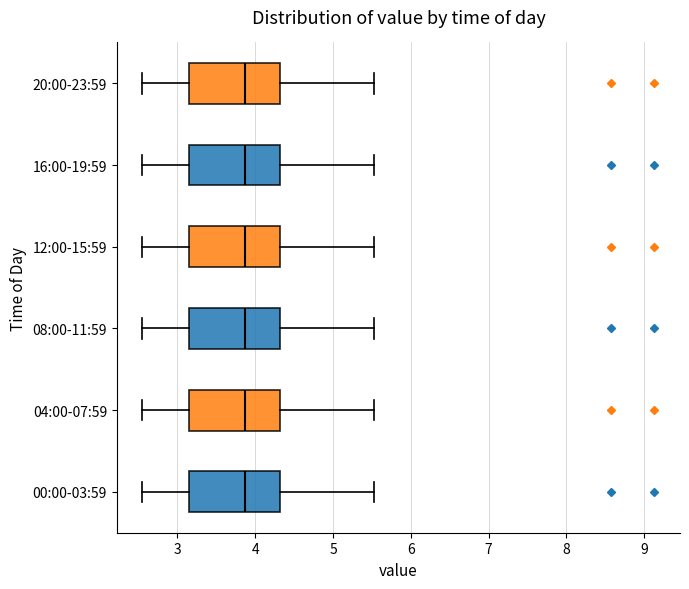

Reading bottom to top, read every box against the x-axis: the position of its median line, the range the box covers, and the ends of its whiskers. The values are not printed on the chart, so give them approximately, as read against the axis.

00:00-03:59: median 3.9, box 3.1 to 4.3, whiskers 2.6 to 5.5
04:00-07:59: median 3.9, box 3.1 to 4.3, whiskers 2.6 to 5.5
08:00-11:59: median 3.9, box 3.1 to 4.3, whiskers 2.6 to 5.5
12:00-15:59: median 3.9, box 3.1 to 4.3, whiskers 2.6 to 5.5
16:00-19:59: median 3.9, box 3.1 to 4.3, whiskers 2.6 to 5.5
20:00-23:59: median 3.9, box 3.1 to 4.3, whiskers 2.6 to 5.5